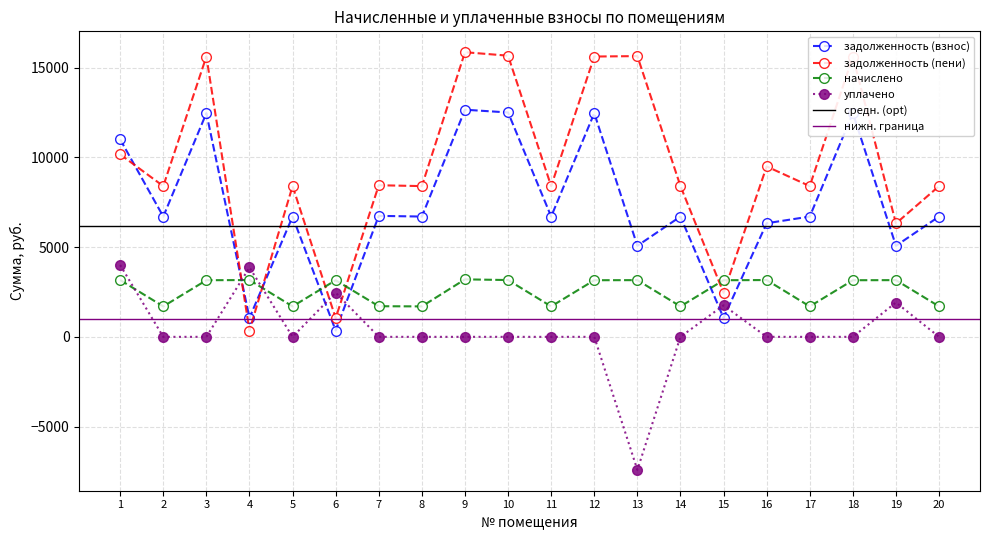

Between which two adjacent categories do уплачено and задолженность (взнос) first intersect?

3 and 4